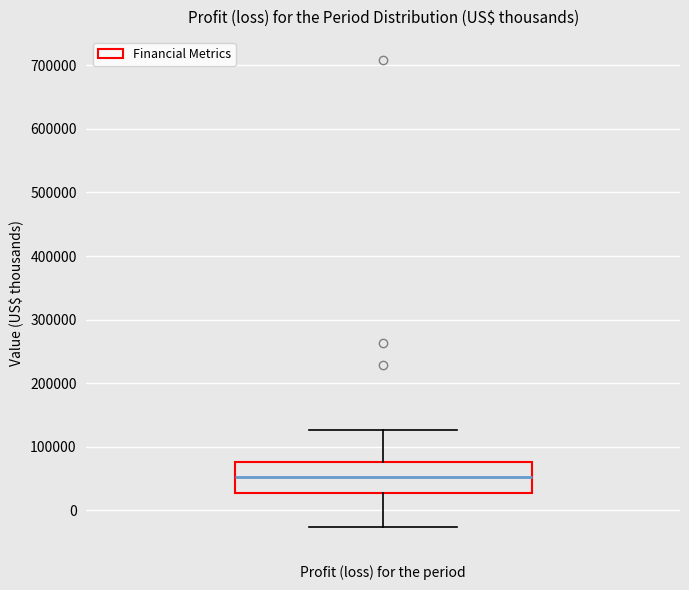

Transcribe this box plot: give where the median line is, the range the box spans, and where the two whiskers end, as read against the y-axis. The values are not printed on the chart, so give them approximately, as read against the axis.

median 50000, box 30000 to 80000, whiskers -30000 to 130000